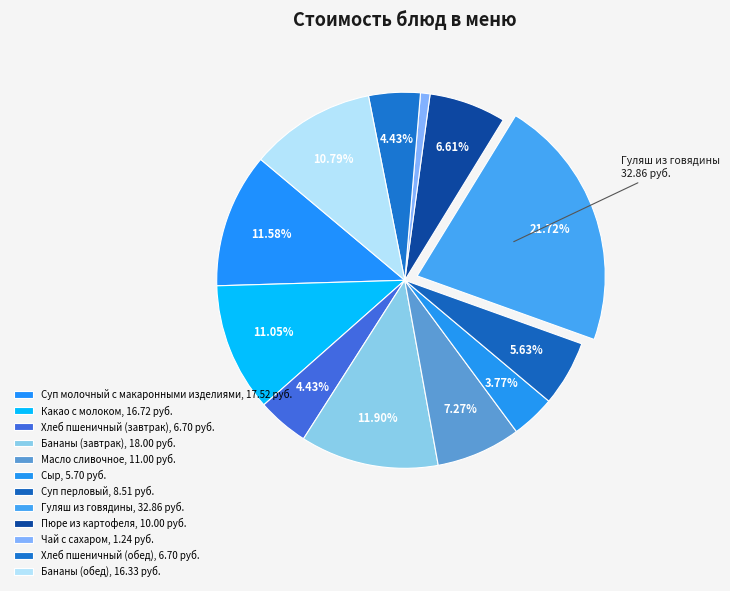

To the nearest percent, what portion does Масло сливочное represent?

7%